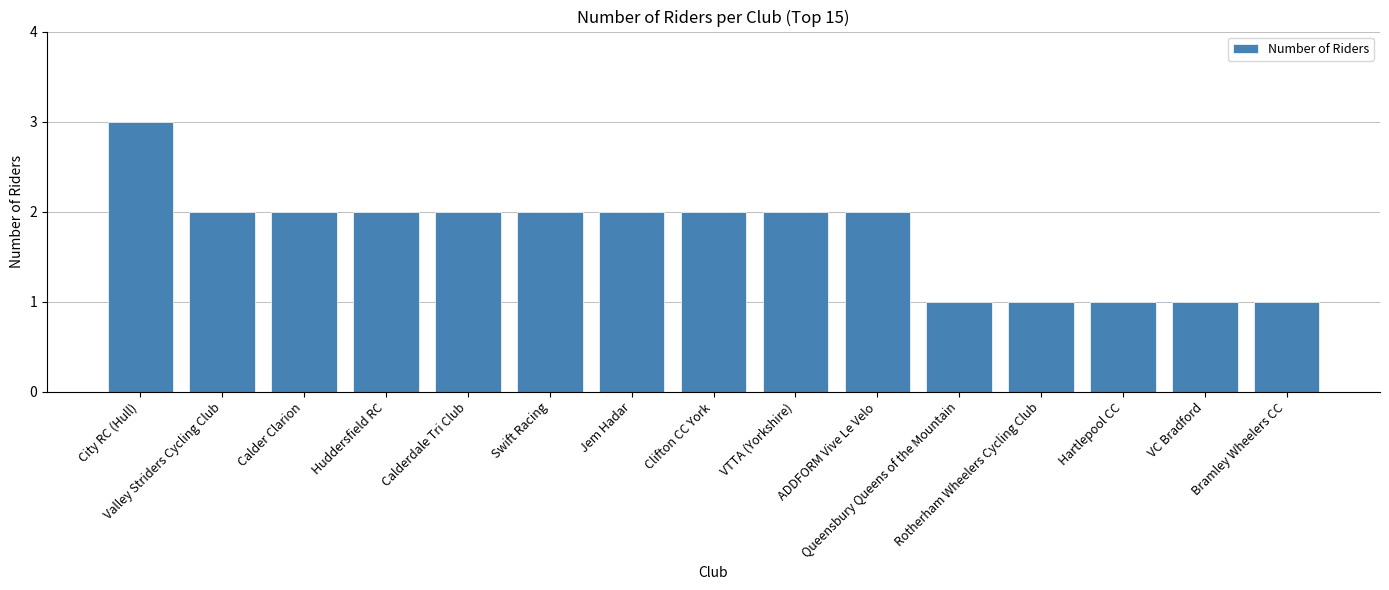

What is the value of the 9th bar from the left?

2